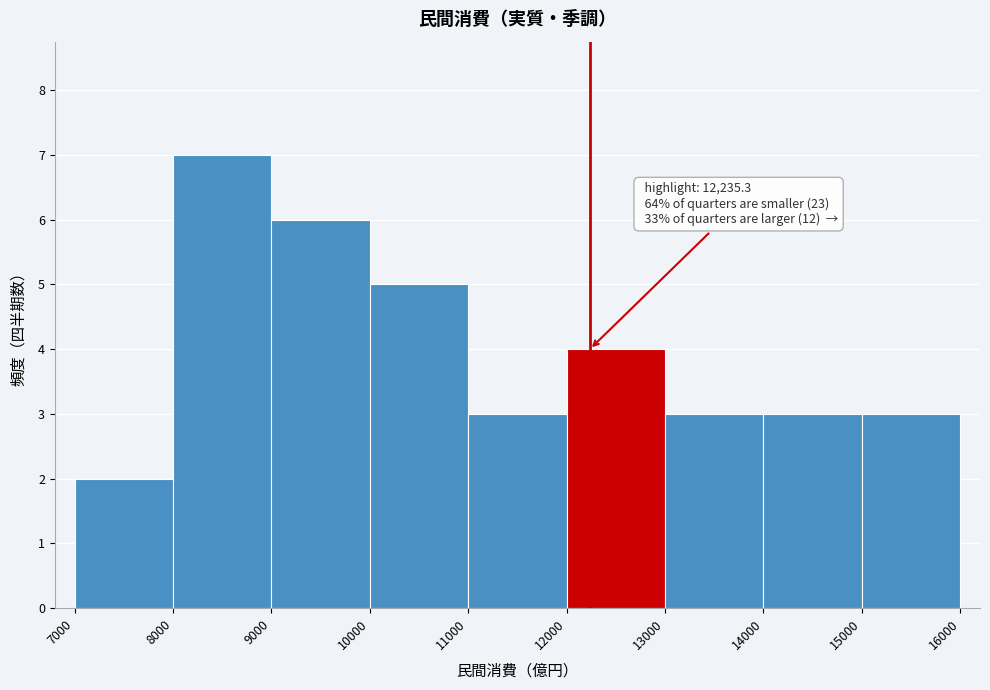

Which range on the x-axis has the tallest bar?

8000 to 9000